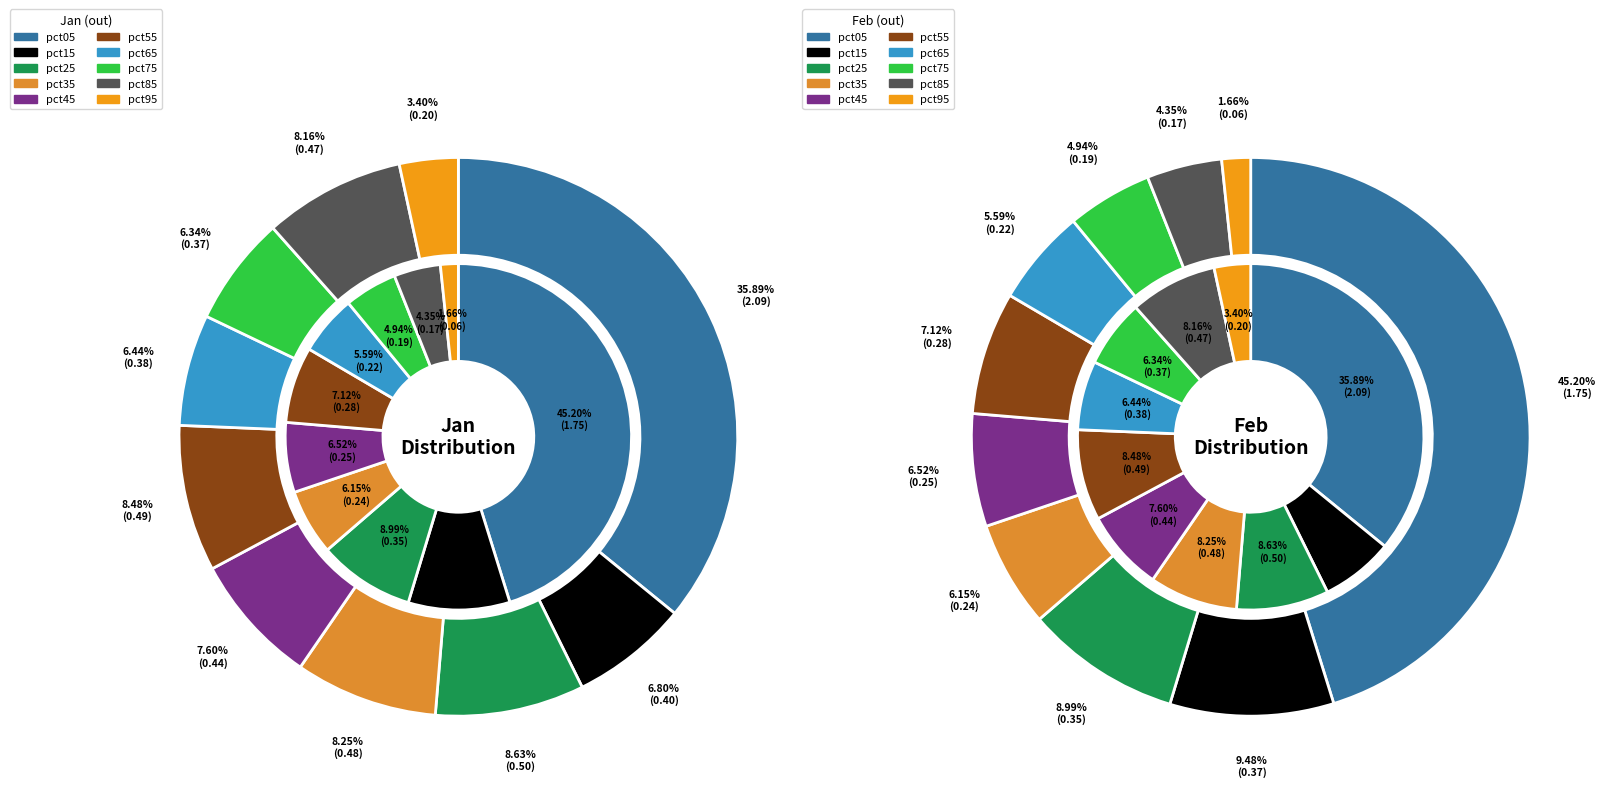

What percentage is the pct05 slice, to the nearest percent?

45%